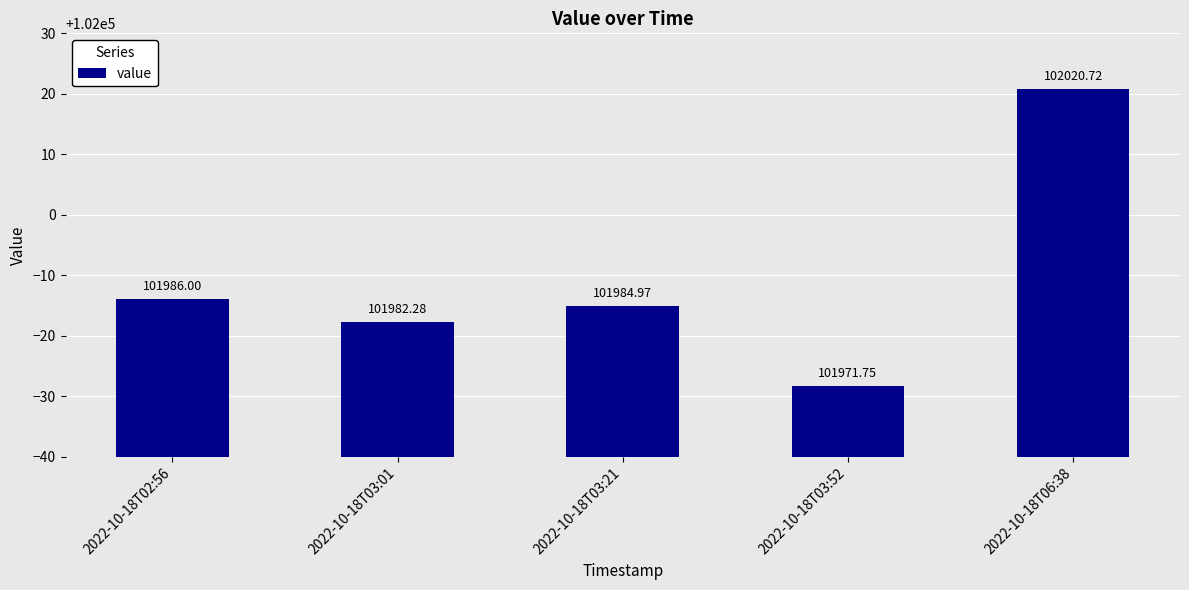

Rank the categories by value from lowest to highest.

2022-10-18T03:52, 2022-10-18T03:01, 2022-10-18T03:21, 2022-10-18T02:56, 2022-10-18T06:38